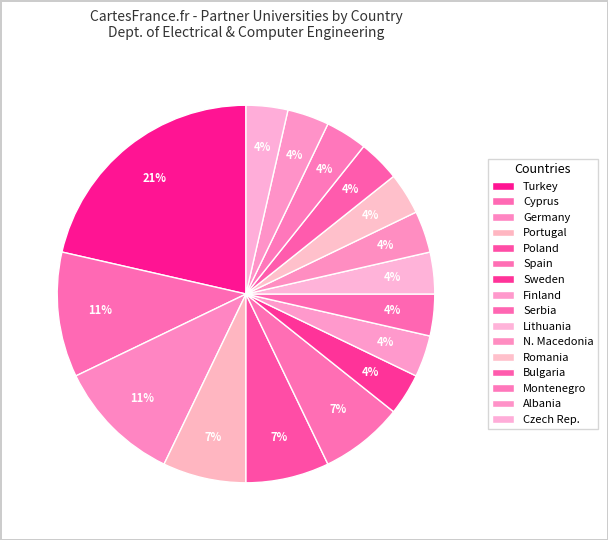

How many slices are in this pie chart?

16